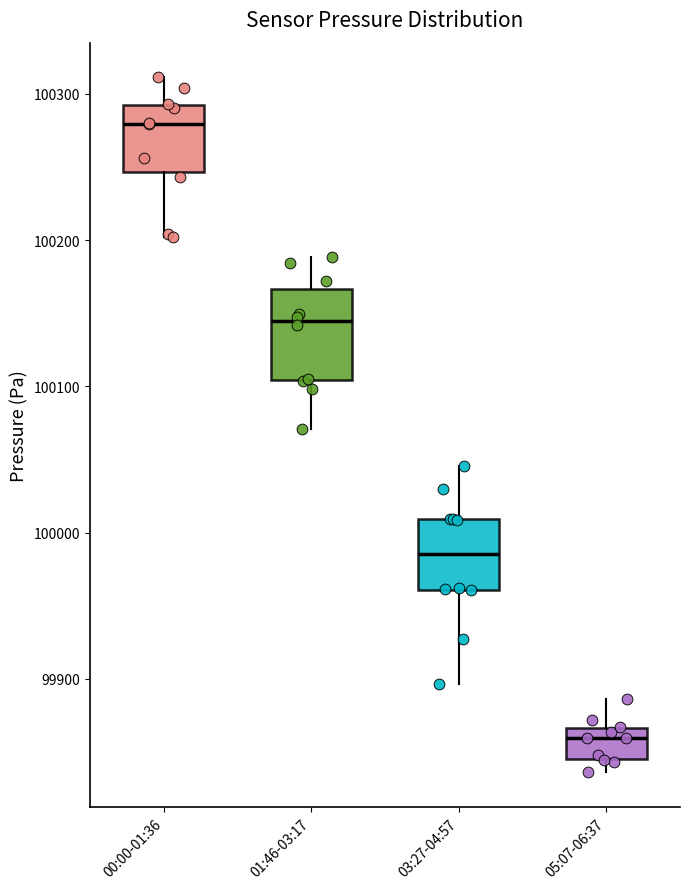

Reading left to right, transcribe this box plot: for each box, give where its median line is, the range the box spans, and where its two whiskers end, as read against the y-axis. The values are not printed on the chart, so give them approximately, as read against the axis.

00:00-01:36: median 100280, box 100250 to 100290, whiskers 100200 to 100310
01:46-03:17: median 100140, box 100100 to 100170, whiskers 100070 to 100190
03:27-04:57: median 99990, box 99960 to 100010, whiskers 99900 to 100050
05:07-06:37: median 99860, box 99850 to 99870, whiskers 99840 to 99890